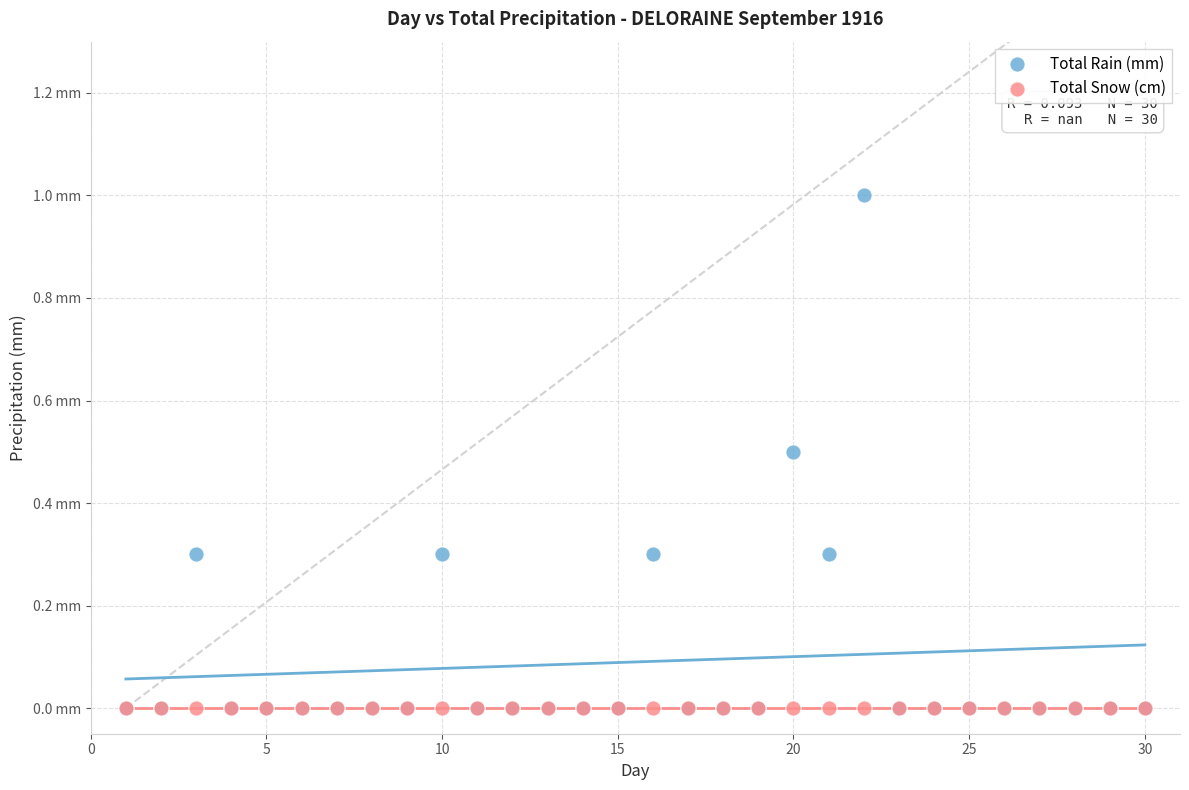

What are all the series names shown in the legend?

Total Rain (mm), Total Snow (cm)